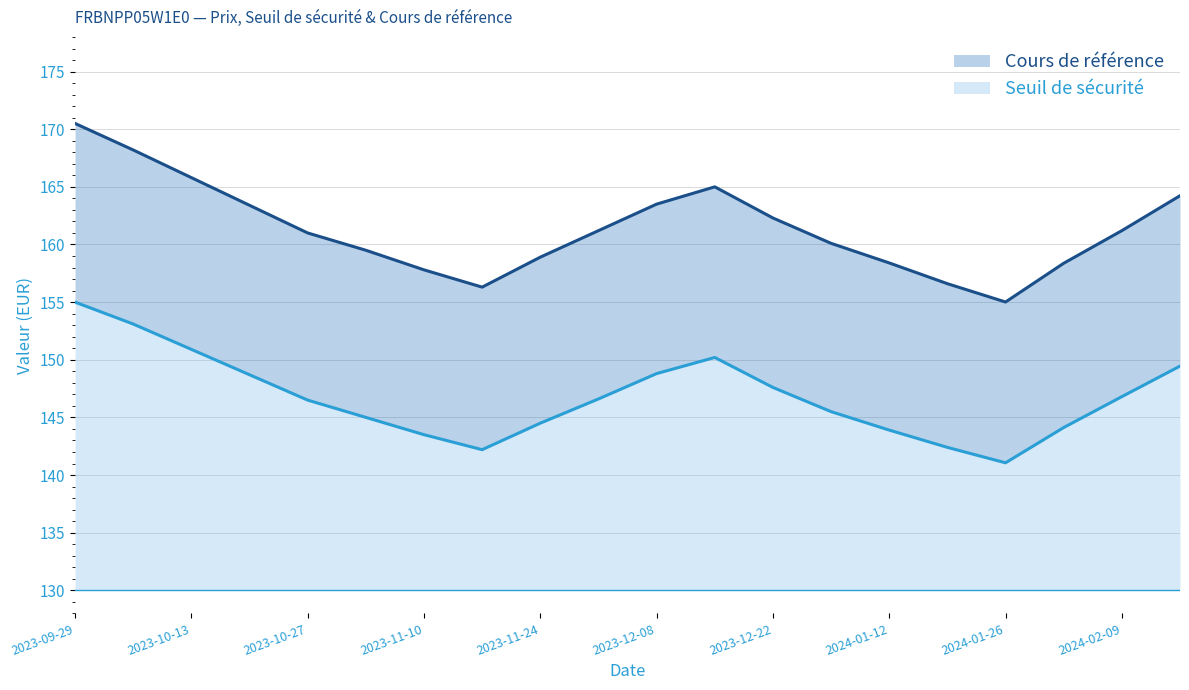

Reading left to right, list all the values displayed in this chart.

Cours de référence: 2023-09-29=170.5	2023-10-06=168.2	2023-10-13=165.8	2023-10-20=163.4	2023-10-27=161.0	2023-11-03=159.5	2023-11-10=157.8	2023-11-17=156.3	2023-11-24=158.9	2023-12-01=161.2	2023-12-08=163.5	2023-12-15=165.0	2023-12-22=162.3	2024-01-05=160.1	2024-01-12=158.4	2024-01-19=156.6	2024-01-26=155.0	2024-02-02=158.4	2024-02-09=161.2	2024-02-16=164.2
Seuil de sécurité: 2023-09-29=155.0	2023-10-06=153.1	2023-10-13=150.9	2023-10-20=148.7	2023-10-27=146.5	2023-11-03=145.0	2023-11-10=143.5	2023-11-17=142.2	2023-11-24=144.5	2023-12-01=146.6	2023-12-08=148.8	2023-12-15=150.2	2023-12-22=147.6	2024-01-05=145.5	2024-01-12=143.9	2024-01-19=142.4	2024-01-26=141.1	2024-02-02=144.1	2024-02-09=146.8	2024-02-16=149.4